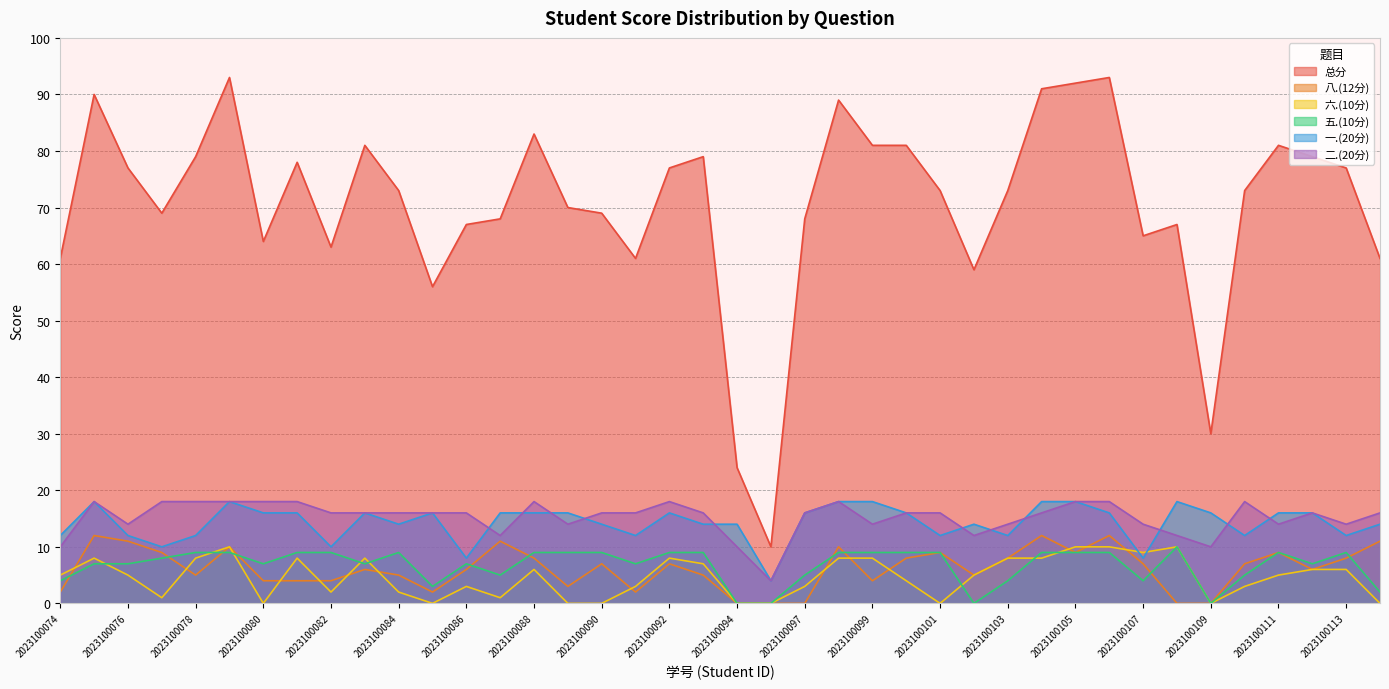

Which series ends up on top after the final intersection of 六.(10分) and 一.(20分)?

一.(20分)